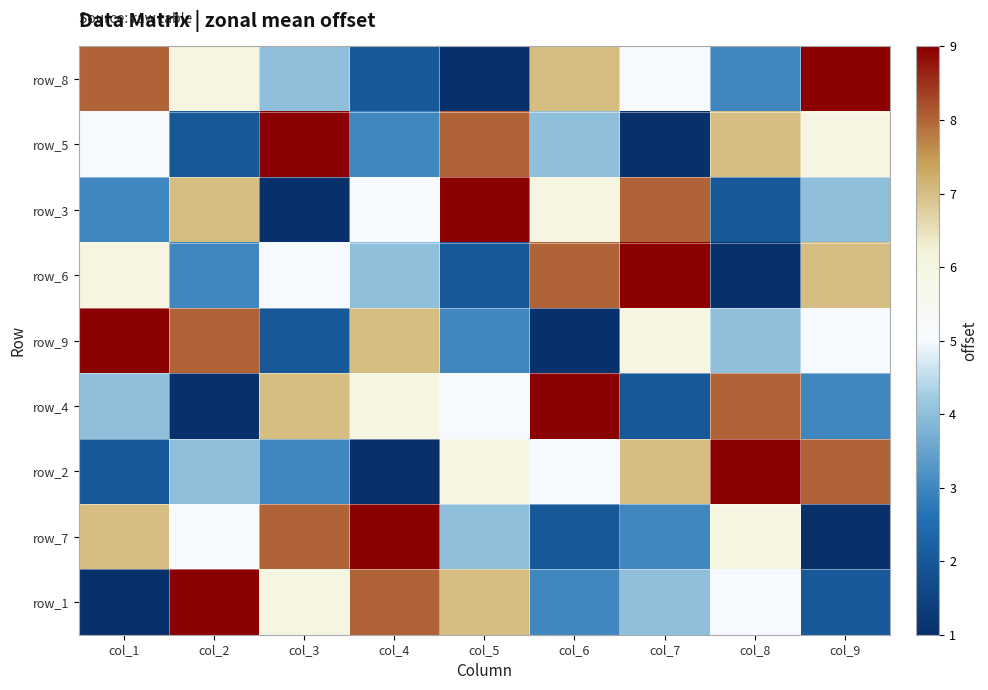

Between col_9 and col_4, which is larger?

col_9